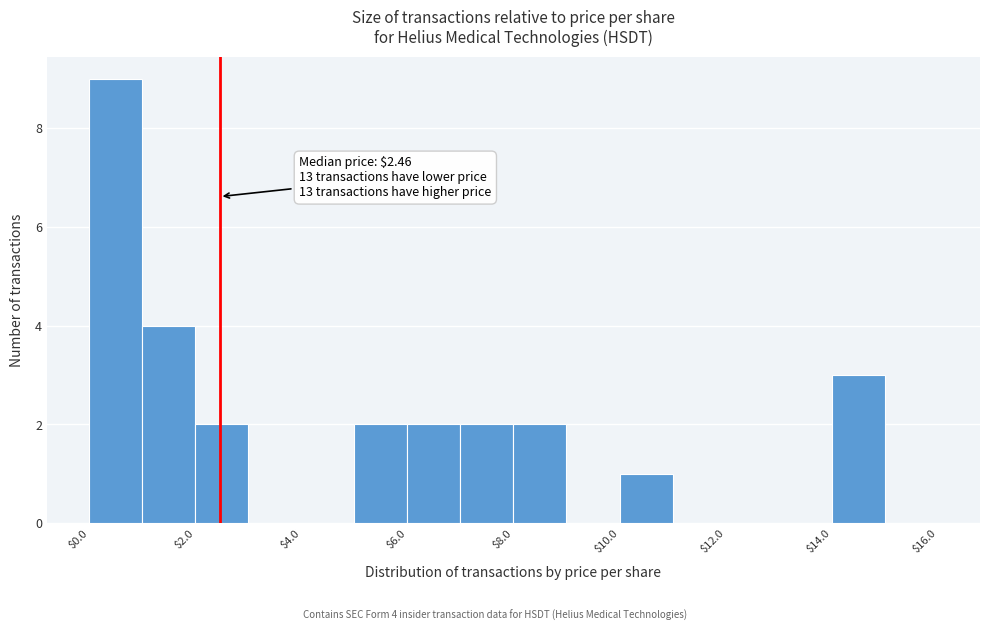

Over which range of the x-axis is the bar tallest?

0 to 1